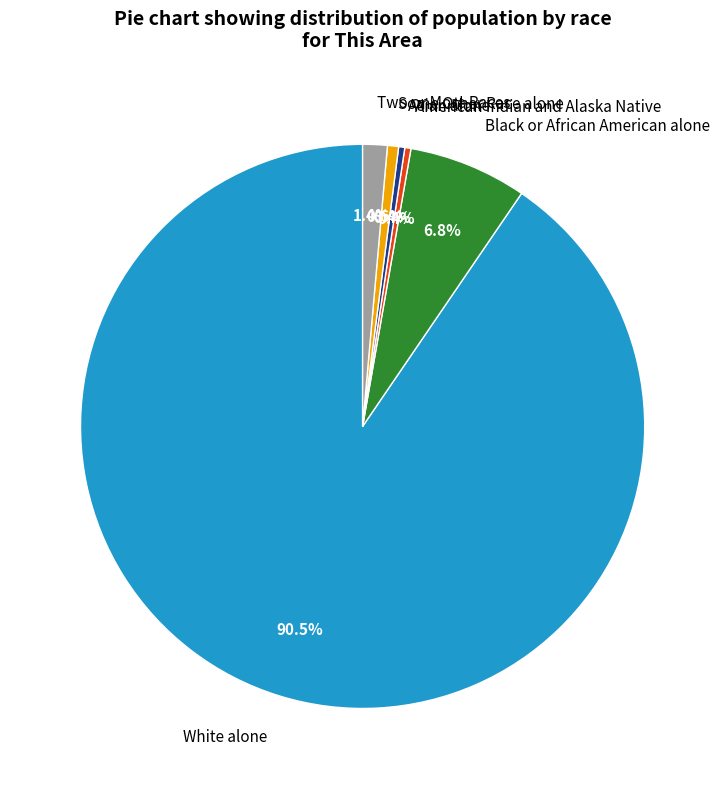

What percentage is the Two or More Races slice, to the nearest percent?

1%